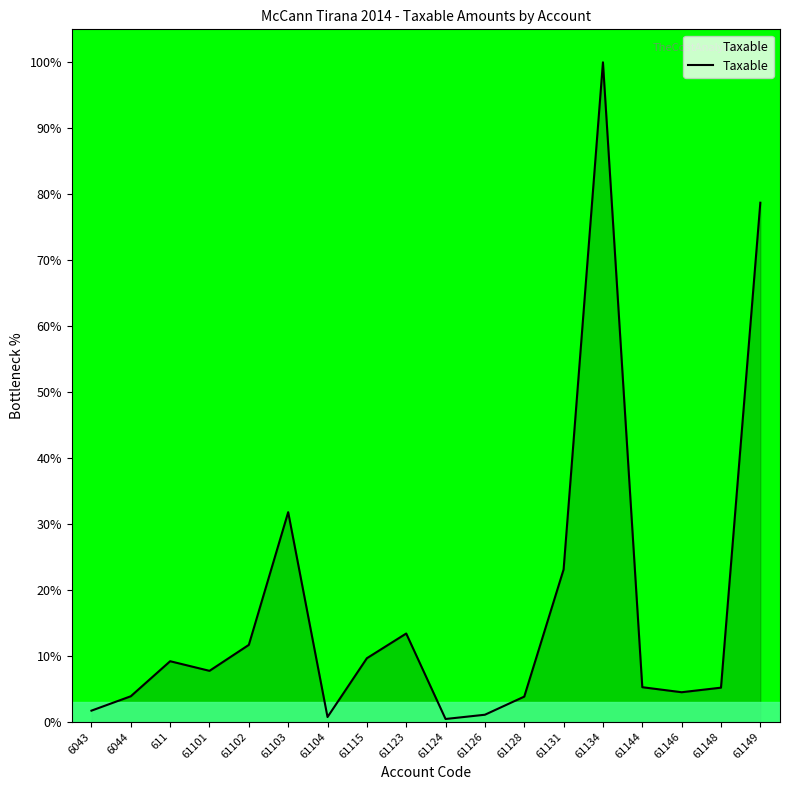

Where is the data nearest to the value 50?

61103